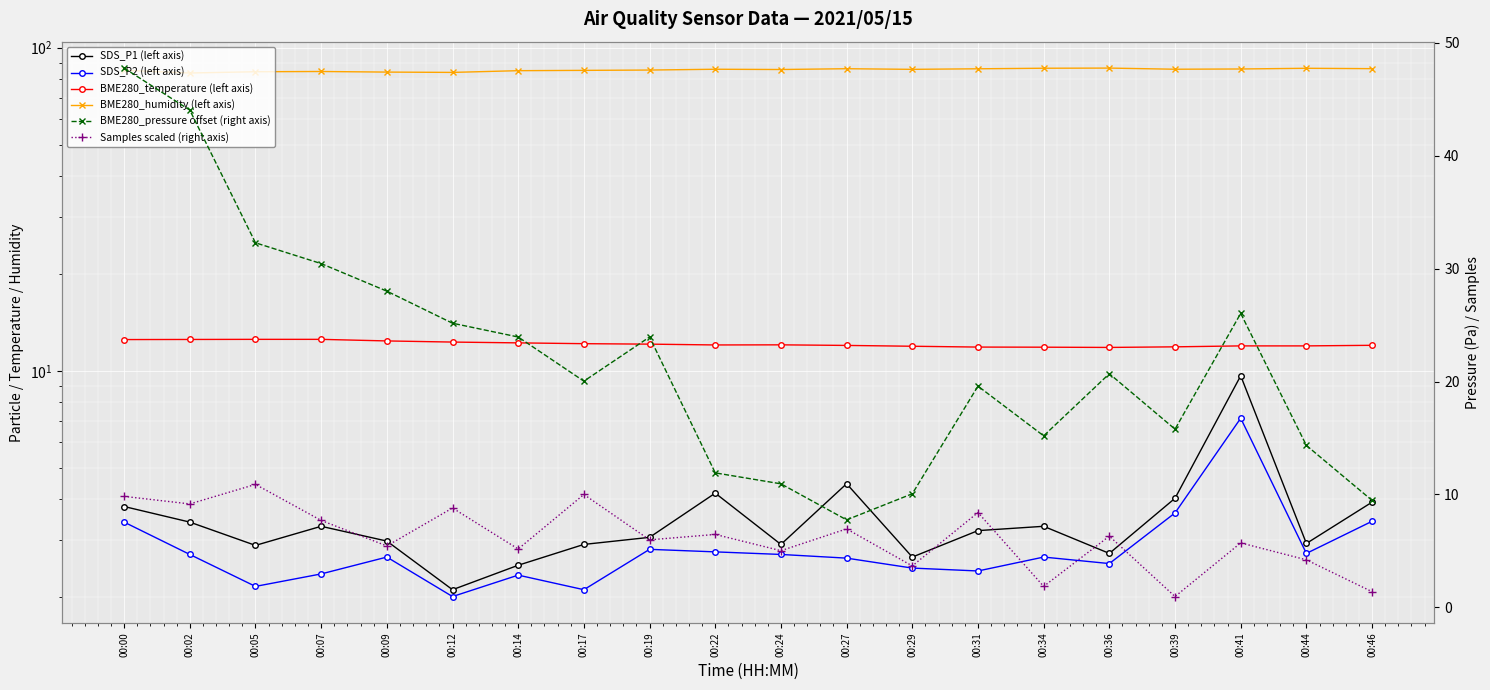

What are all the series names shown in the legend?

SDS_P1 (left axis), SDS_P2 (left axis), BME280_temperature (left axis), BME280_humidity (left axis), BME280_pressure offset (right axis), Samples scaled (right axis)